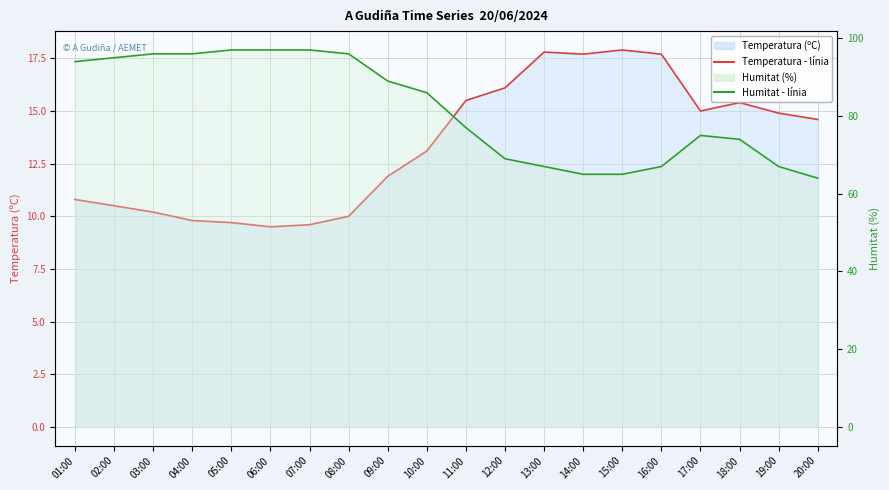

True or false: Temperatura (ºC) and Humitat (%) intersect in this chart.

False